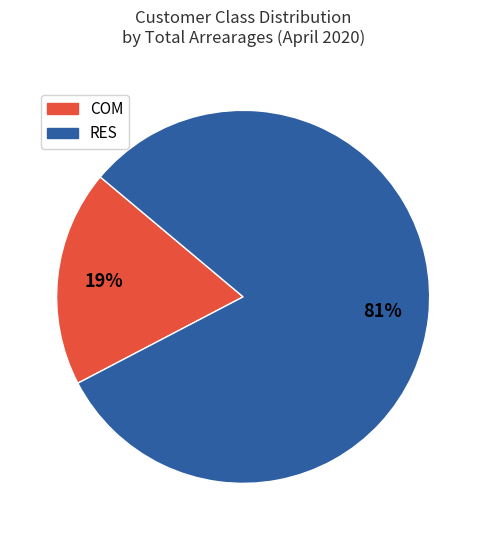

Rank the categories by value from highest to lowest.

RES, COM